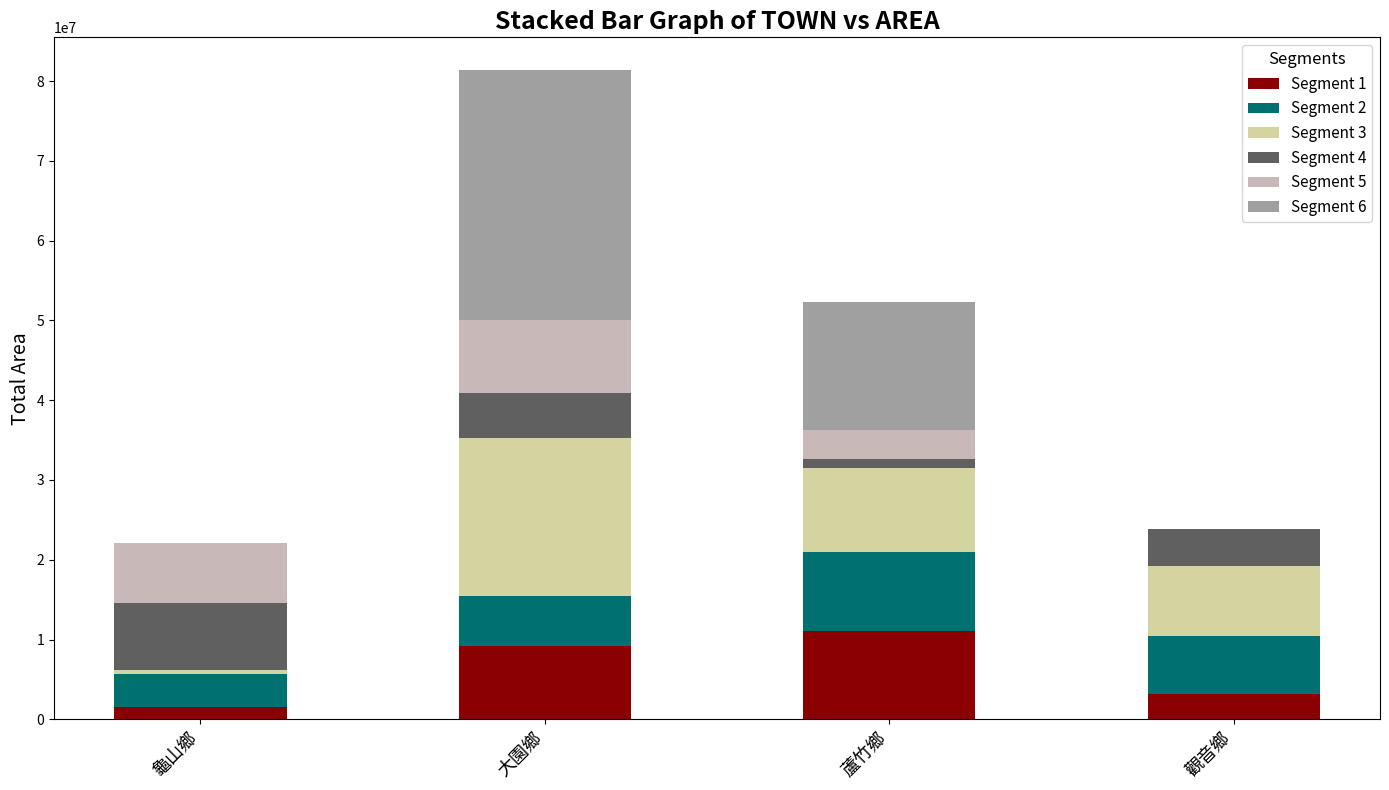

At 龜山鄉, list the series in order from largest to smallest.

Segment 4, Segment 5, Segment 2, Segment 1, Segment 3, Segment 6